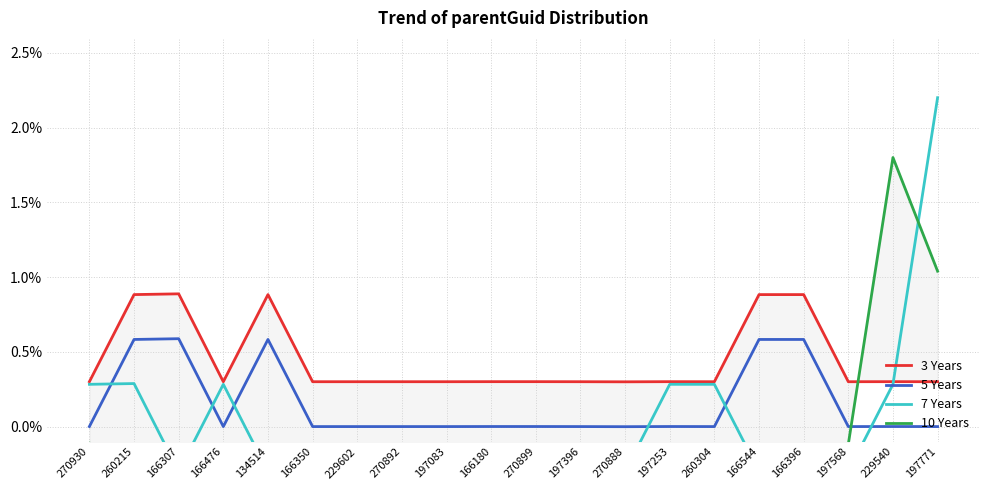

What position from the left is 260215?

2